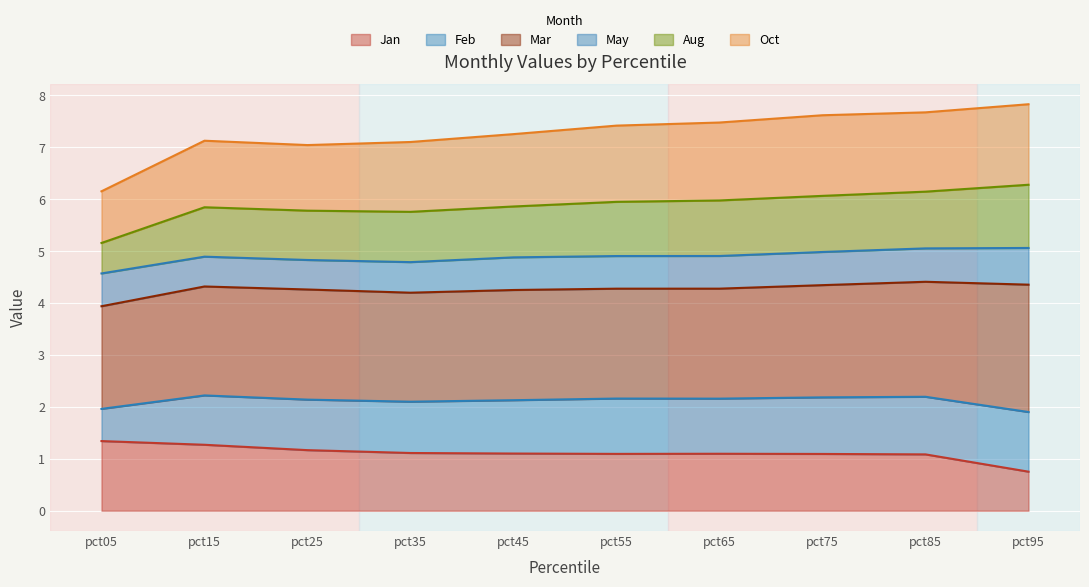

The Feb series shows 13.2 at pct85. True or false?

False